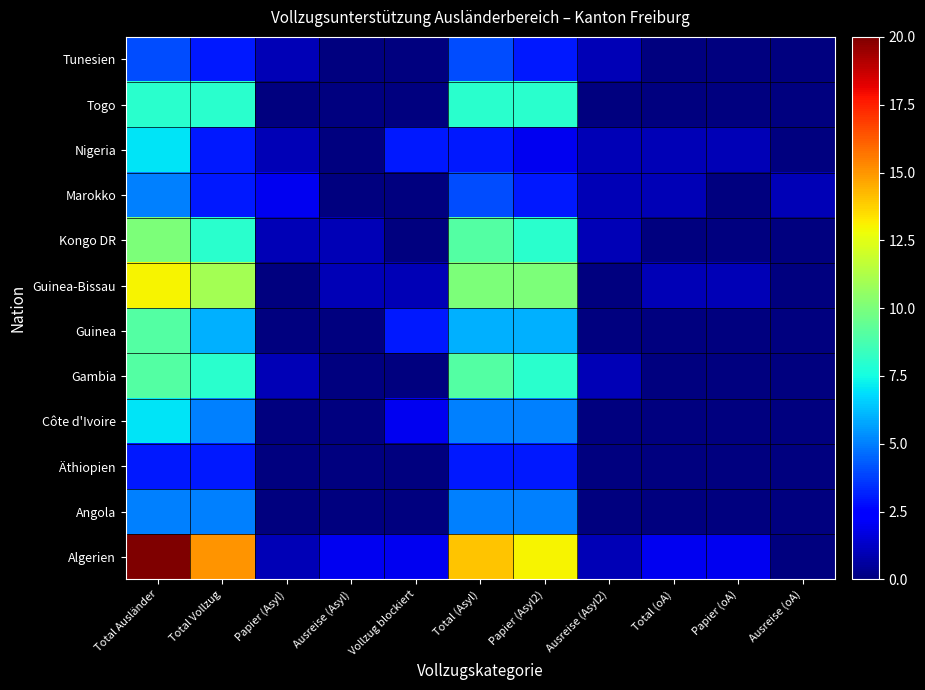

At which category is the sum across all series the highest?

Total Ausländer